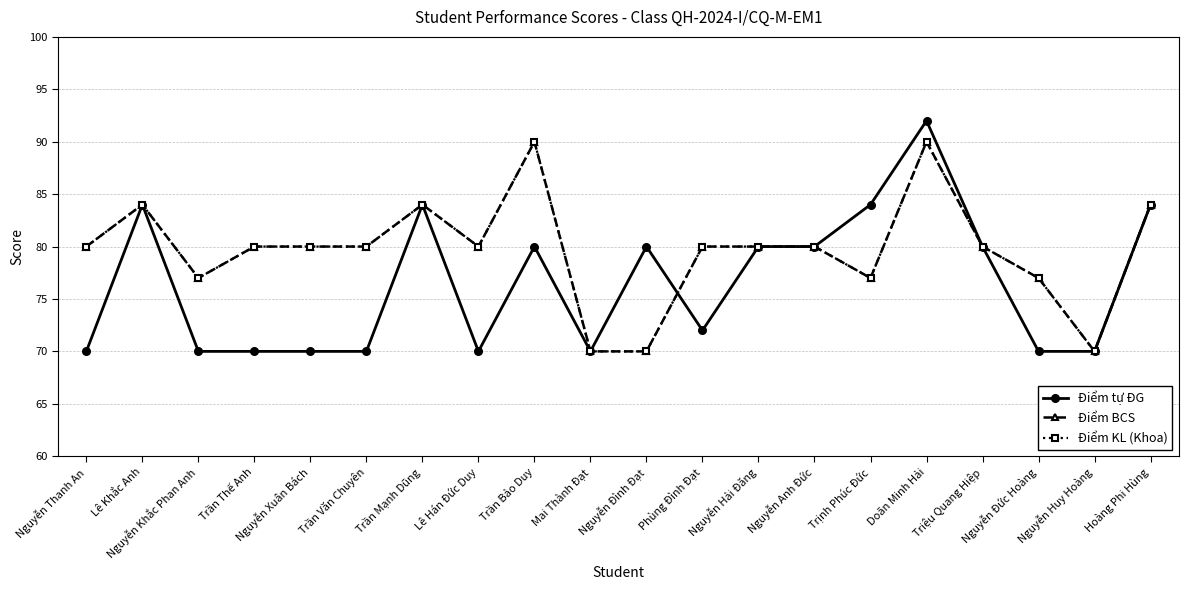

Does the chart have visible grid lines?

Yes